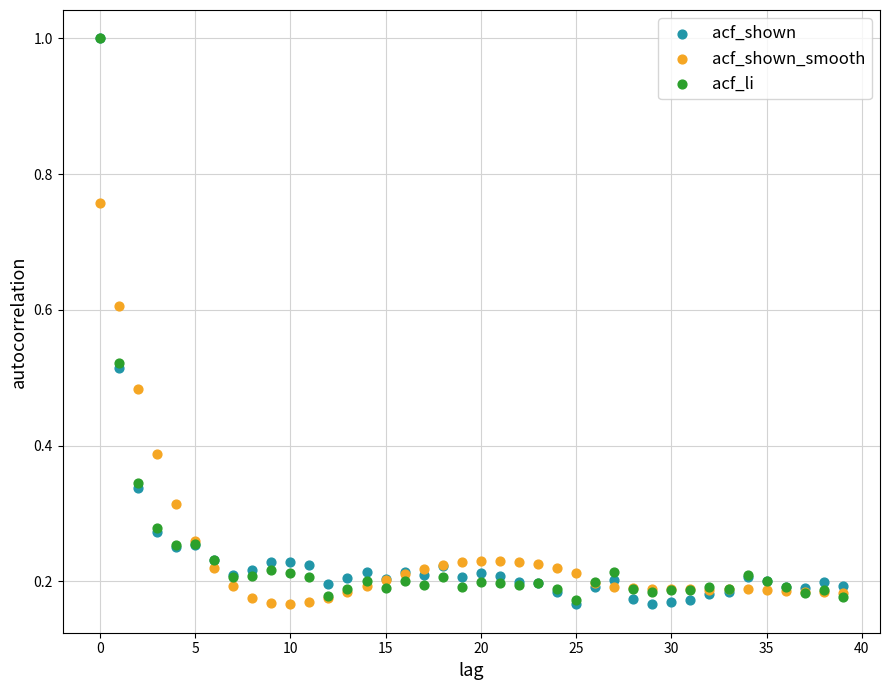

What are all the series names shown in the legend?

acf_shown, acf_shown_smooth, acf_li